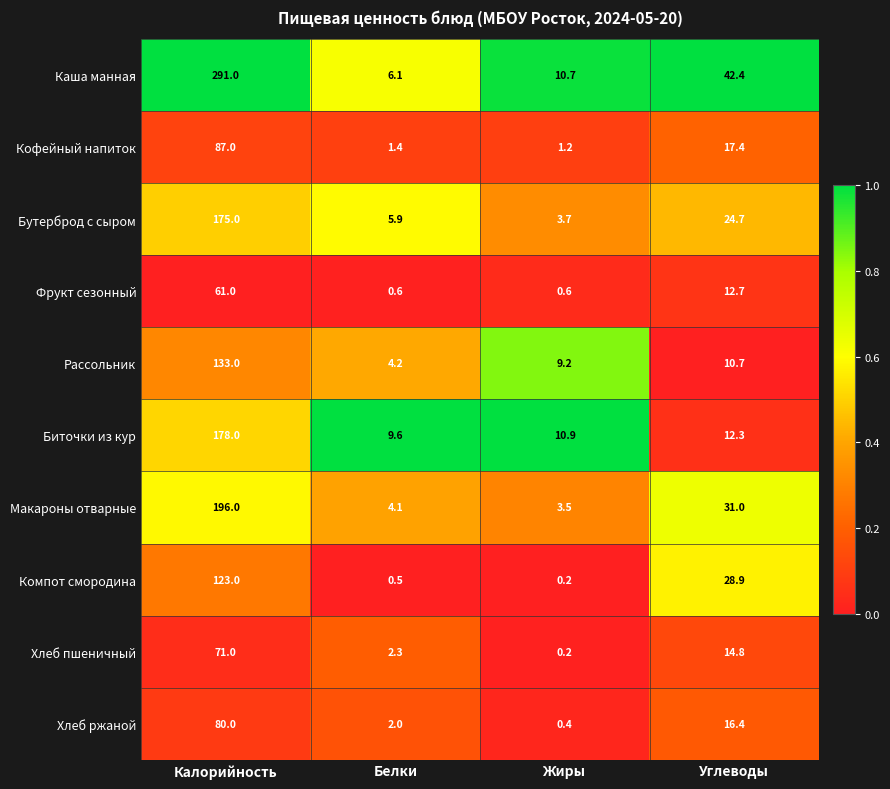

What is the greatest value displayed?

291.0